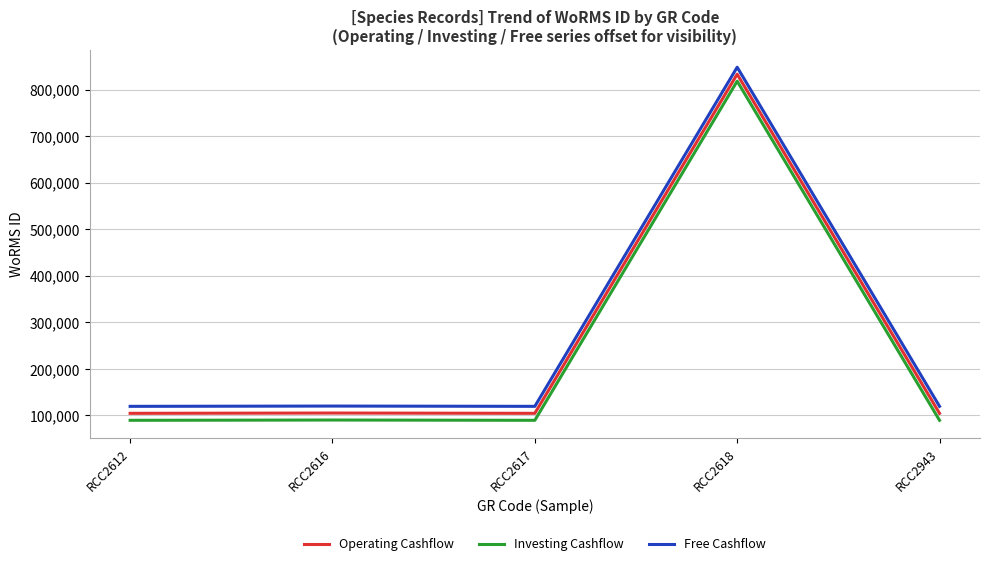

Is it true that Investing Cashflow equals 89545 at RCC2617?

True